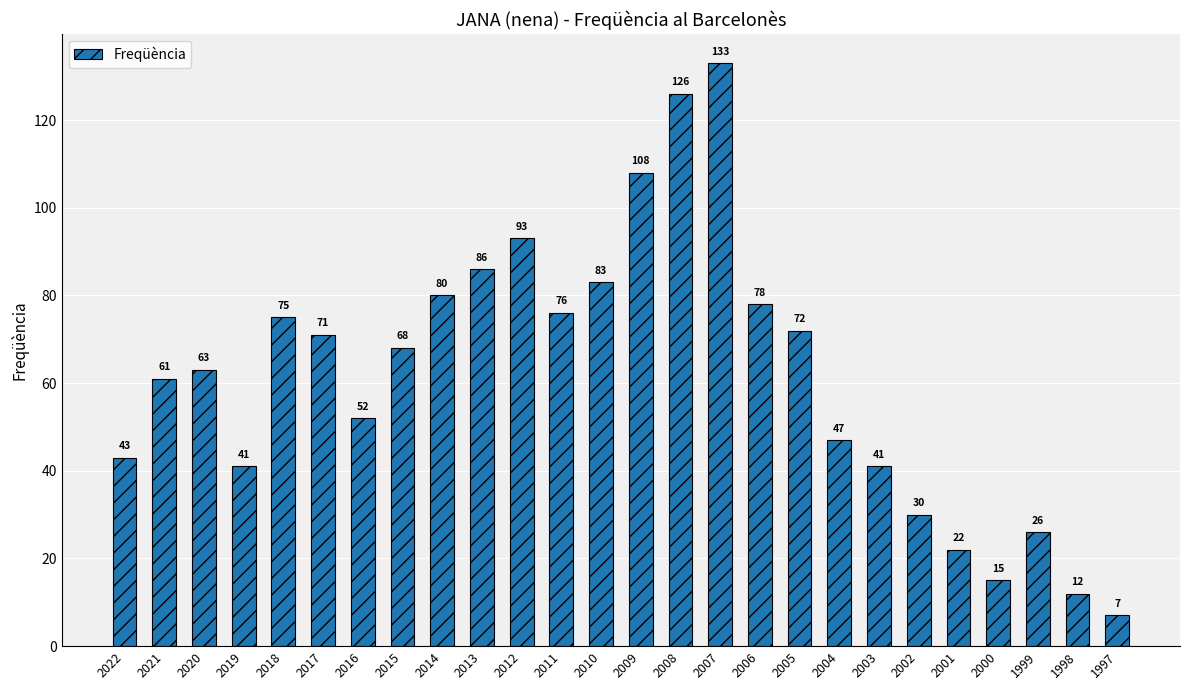

What is the value of the 10th bar from the left?

86